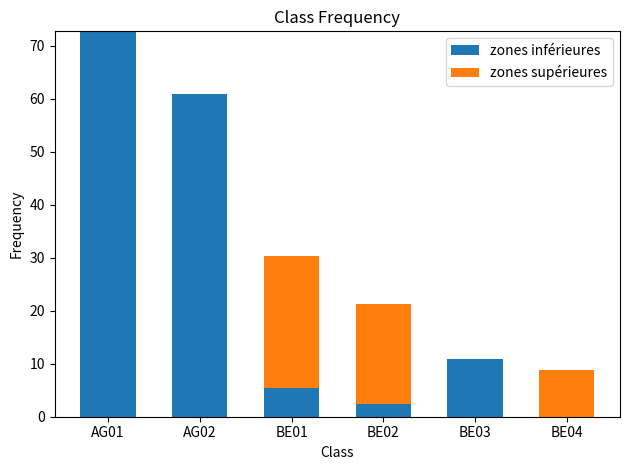

True or false: zones inférieures has a value of 33.8 at BE04.

False